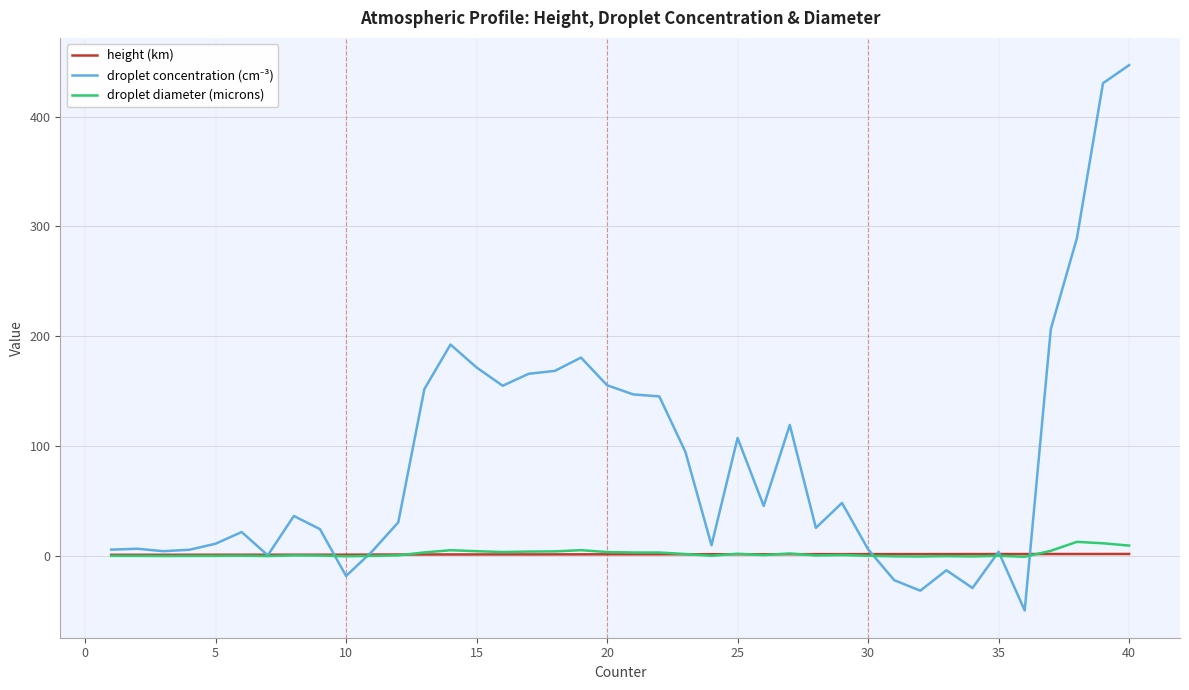

What is the smallest value displayed?

-49.7